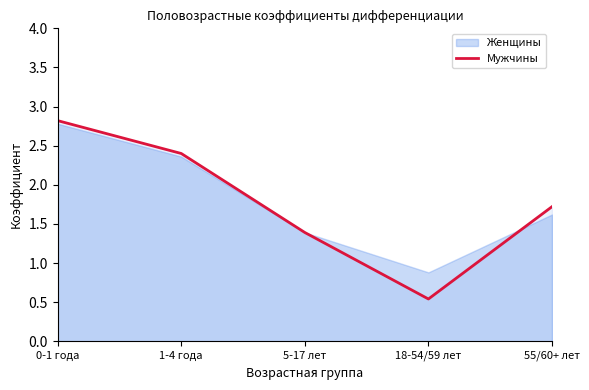

List the labels in order of value, largest first.

0-1 года, 1-4 года, 55/60+ лет, 5-17 лет, 18-54/59 лет